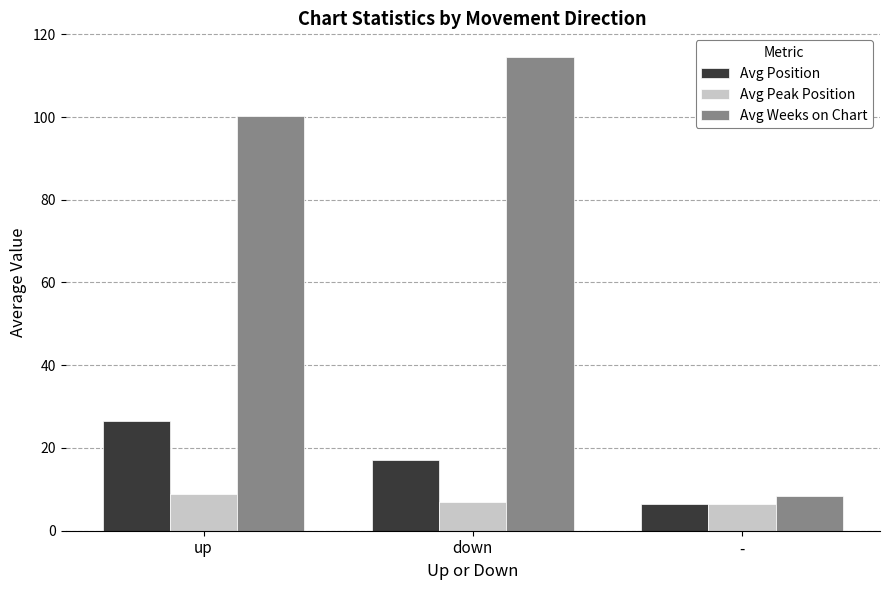

What position from the right is -?

1